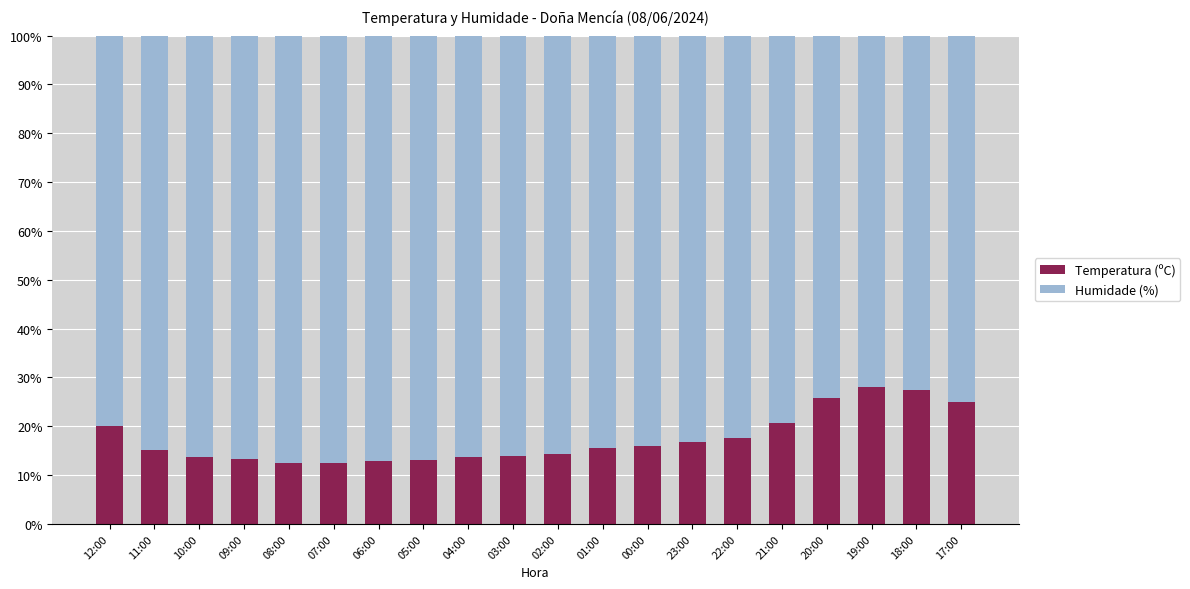

Does the chart contain stacked bars?

Yes